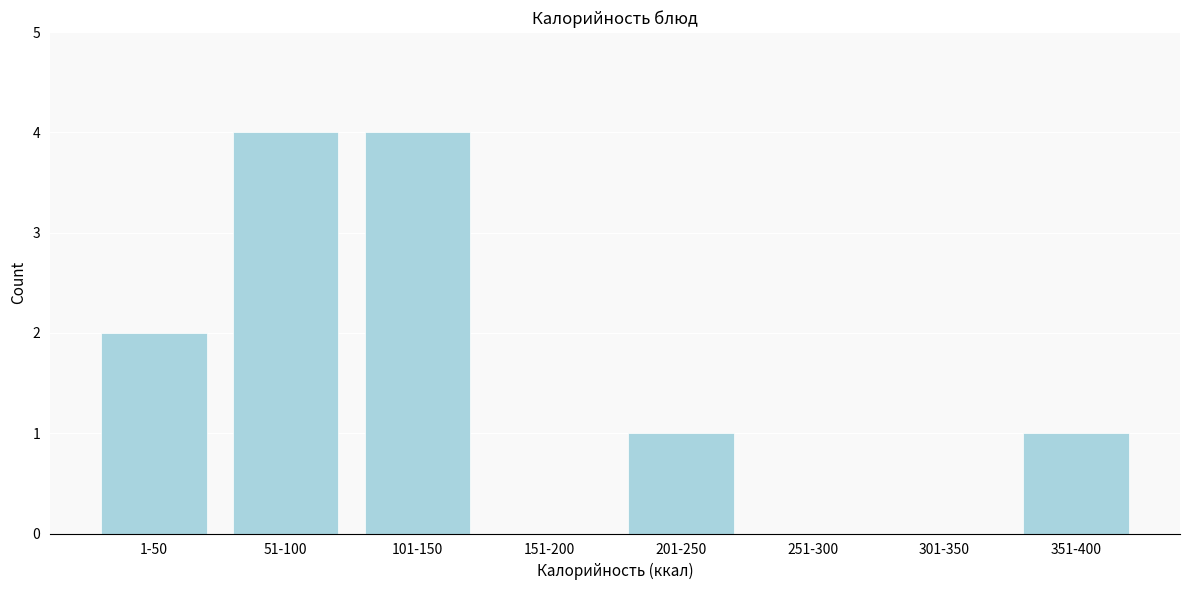

Reading right to left, what are all the values shown in this chart?

351-400=1	301-350=0	251-300=0	201-250=1	151-200=0	101-150=4	51-100=4	1-50=2